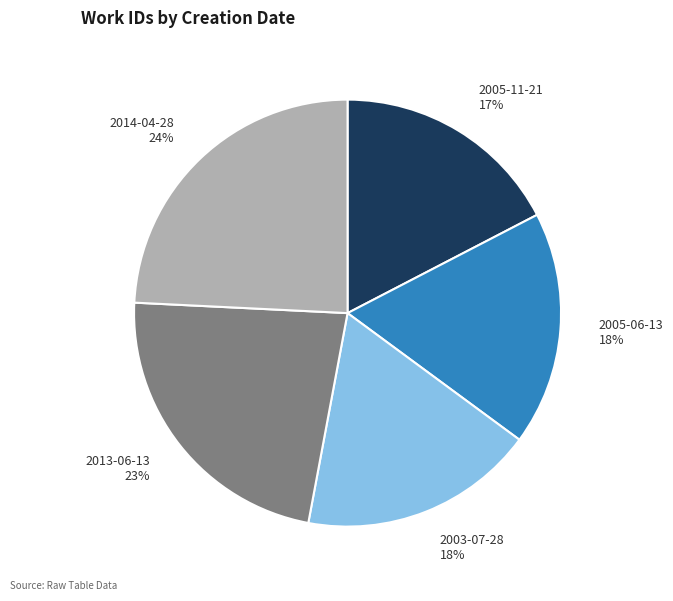

Which slice is the largest?

2014-04-28